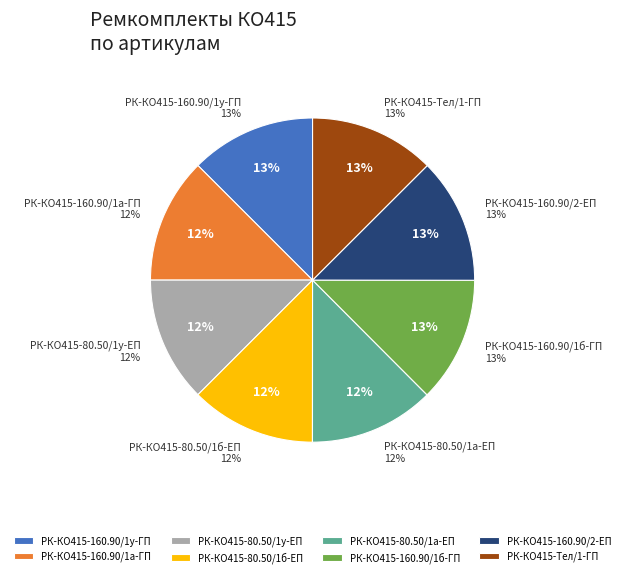

What is the smallest slice in the pie chart?

РК-КО415-80.50/1а-ЕП